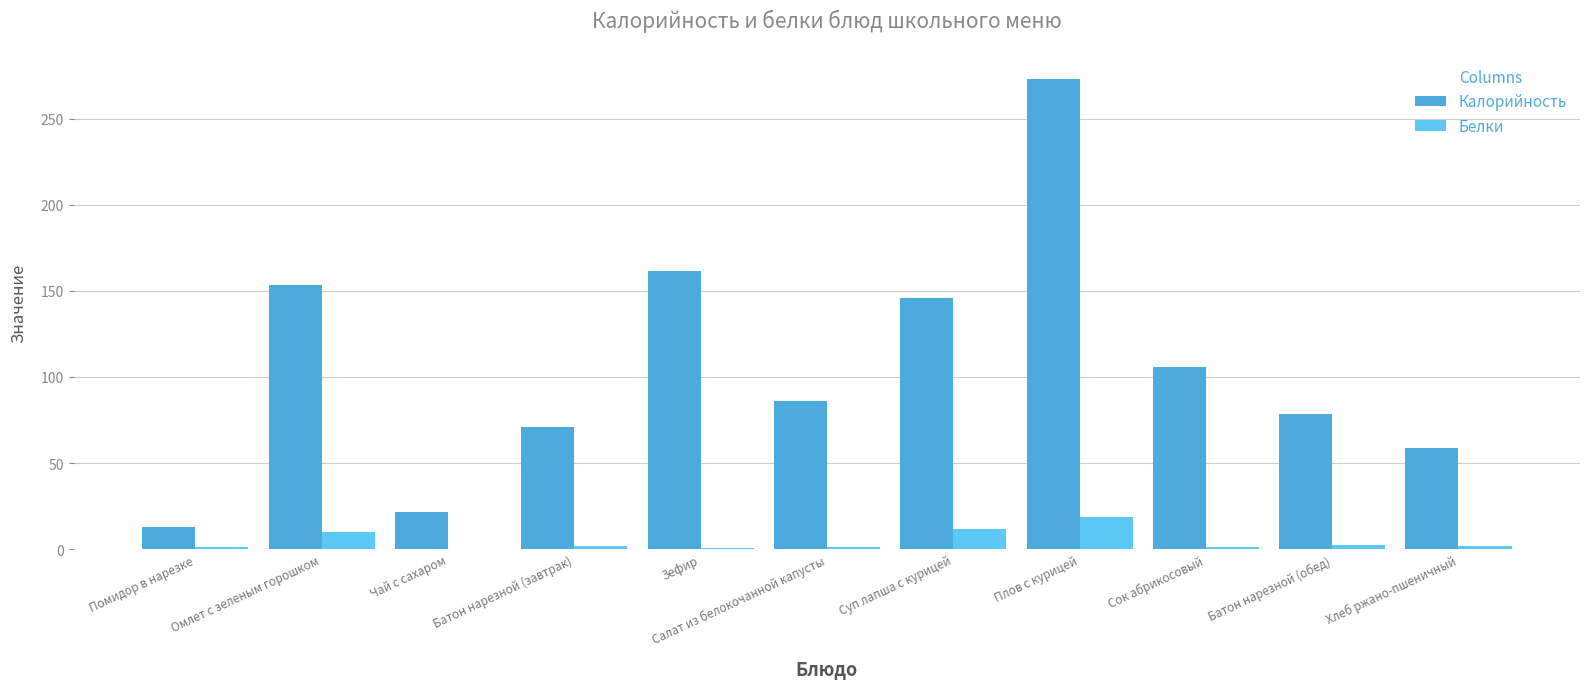

How many groups of bars are there?

11